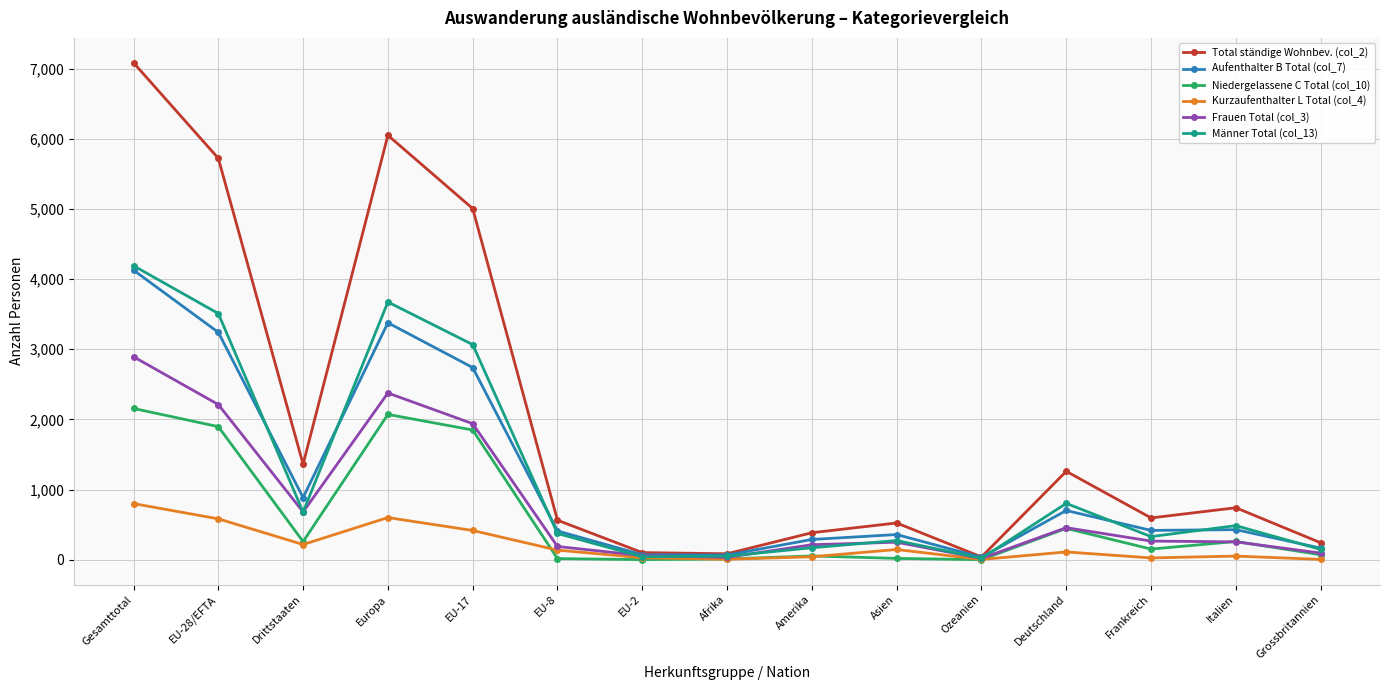

The Total ständige Wohnbev. (col_2) series shows 381 at Italien. True or false?

False